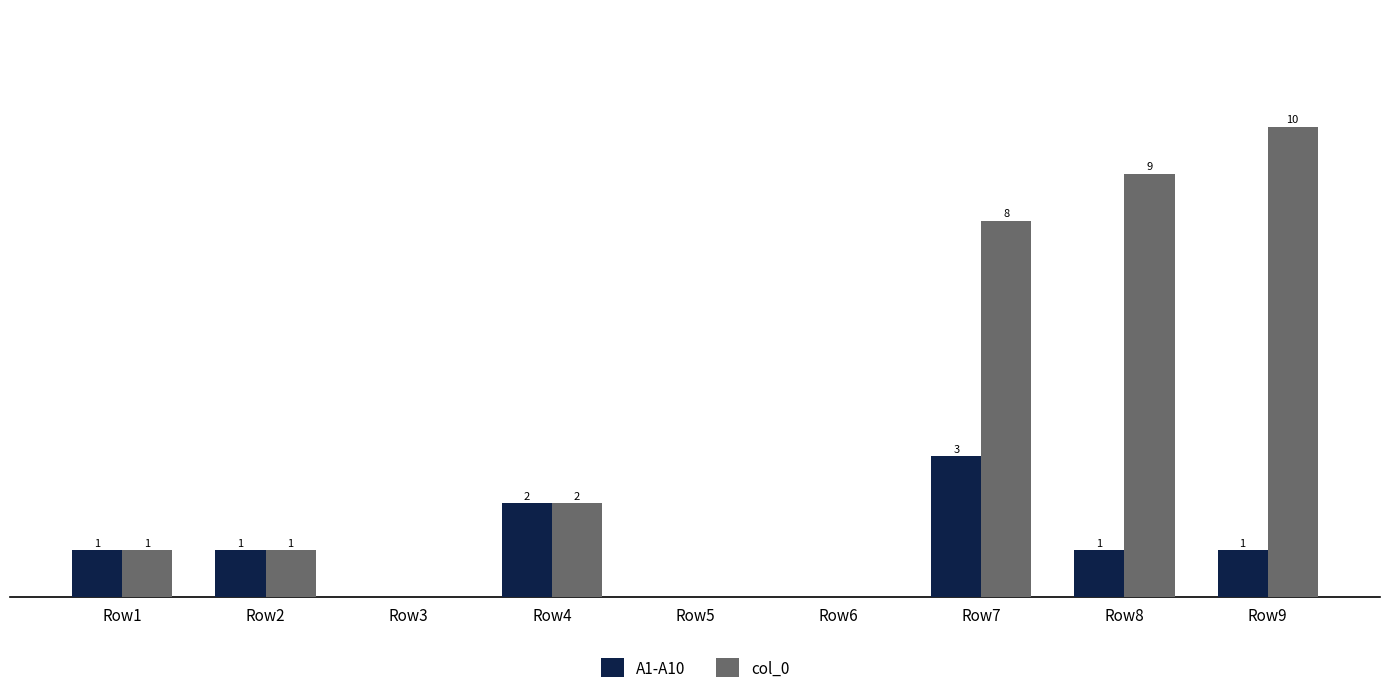

At which label is col_0 closest to 5?

Row4